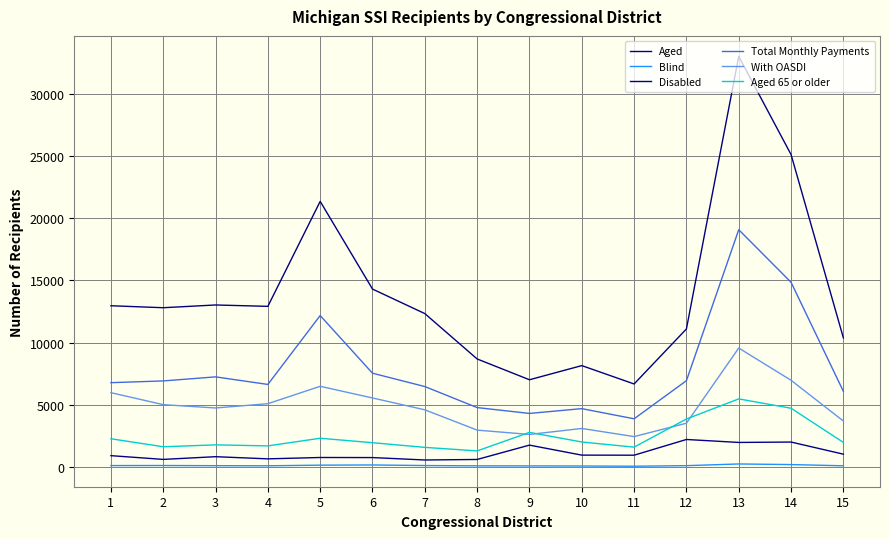

How many lines are shown in the chart?

6